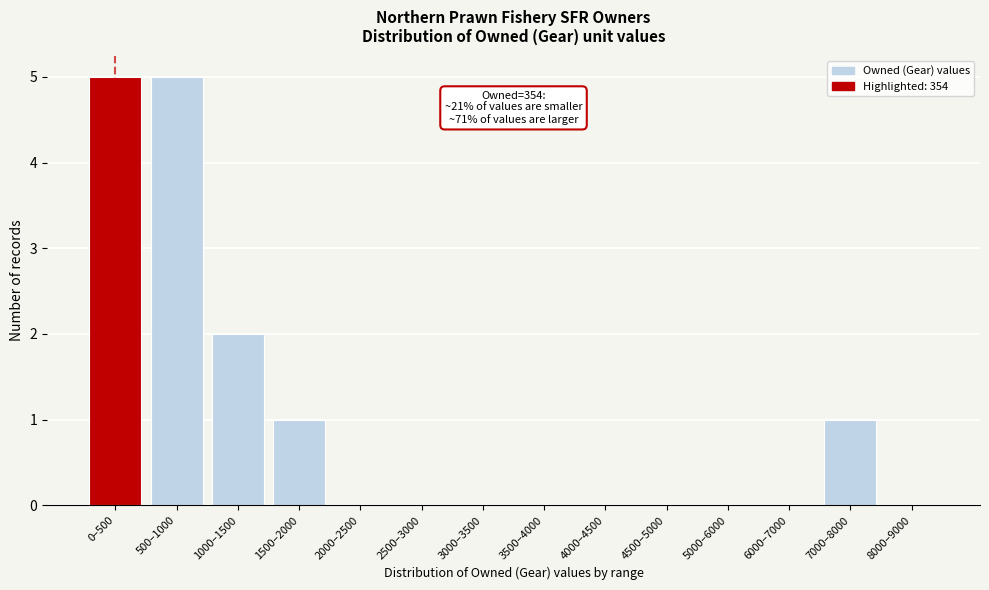

Reading left to right, what are all the values shown in this chart?

0–500=5	500–1000=5	1000–1500=2	1500–2000=1	2000–2500=0	2500–3000=0	3000–3500=0	3500–4000=0	4000–4500=0	4500–5000=0	5000–6000=0	6000–7000=0	7000–8000=1	8000–9000=0